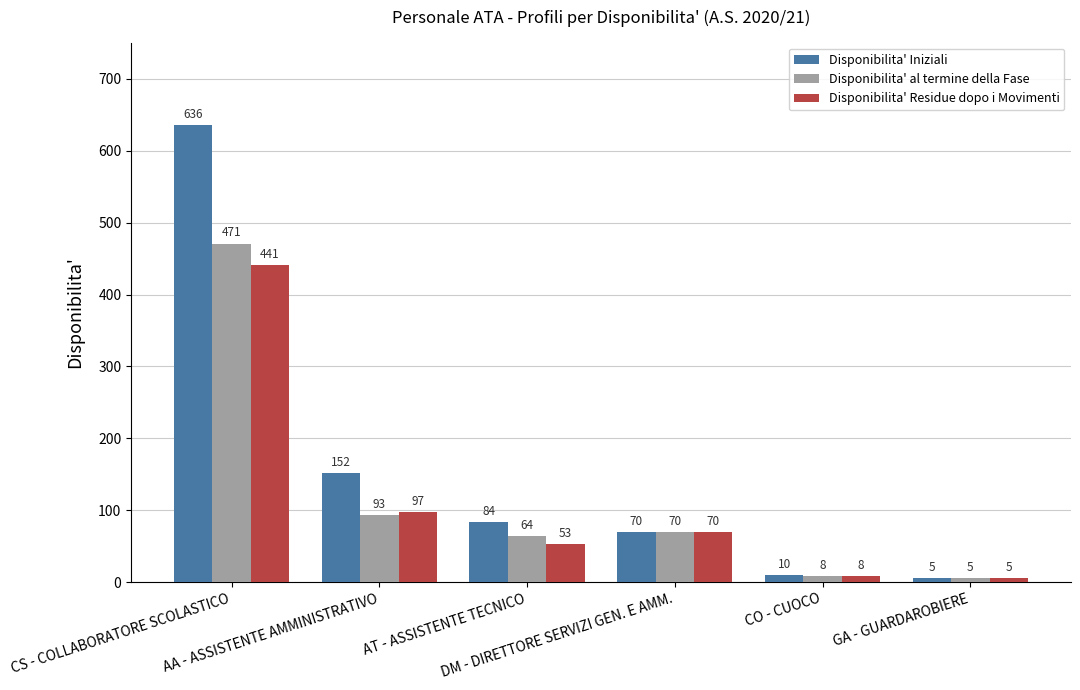

What is the difference between the maximum and second lowest values in the Disponibilita' Residue dopo i Movimenti series?

433